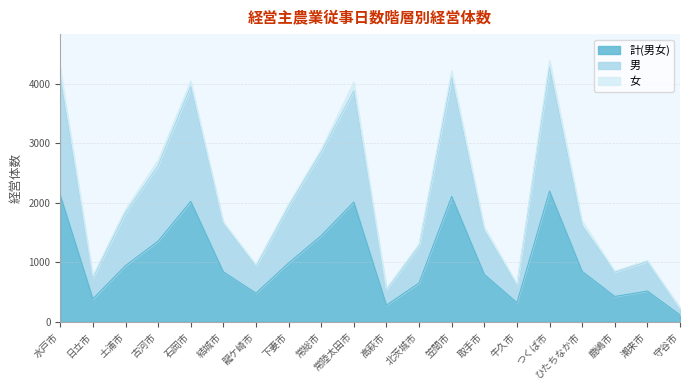

The value of 男 at 鹿嶋市 is 836. True or false?

True